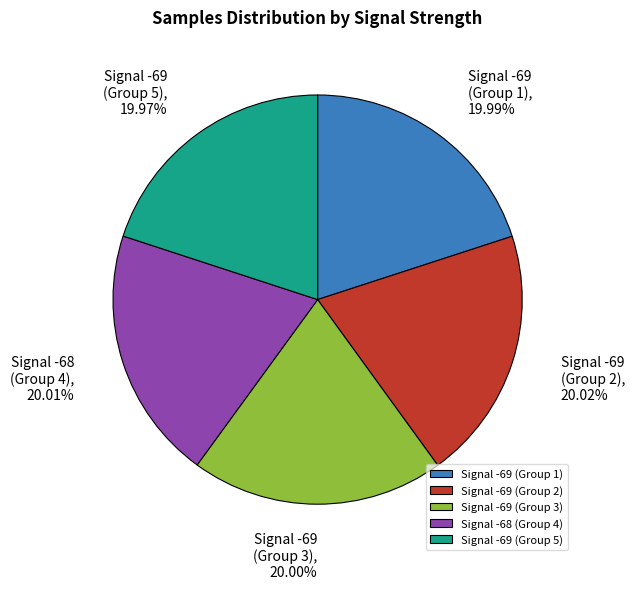

Does any single category account for the majority?

No